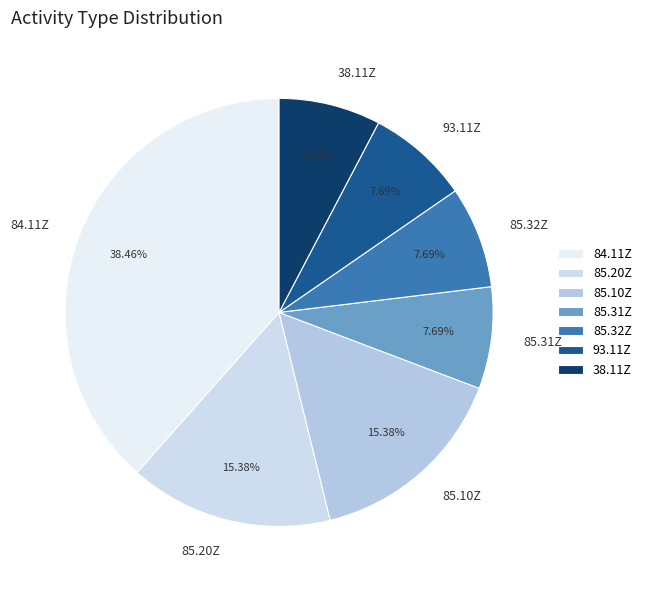

Which slice is the largest?

84.11Z